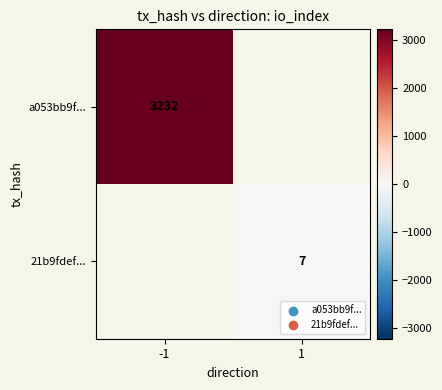

Is it true that 21b9fdef... equals 11 at 1?

False